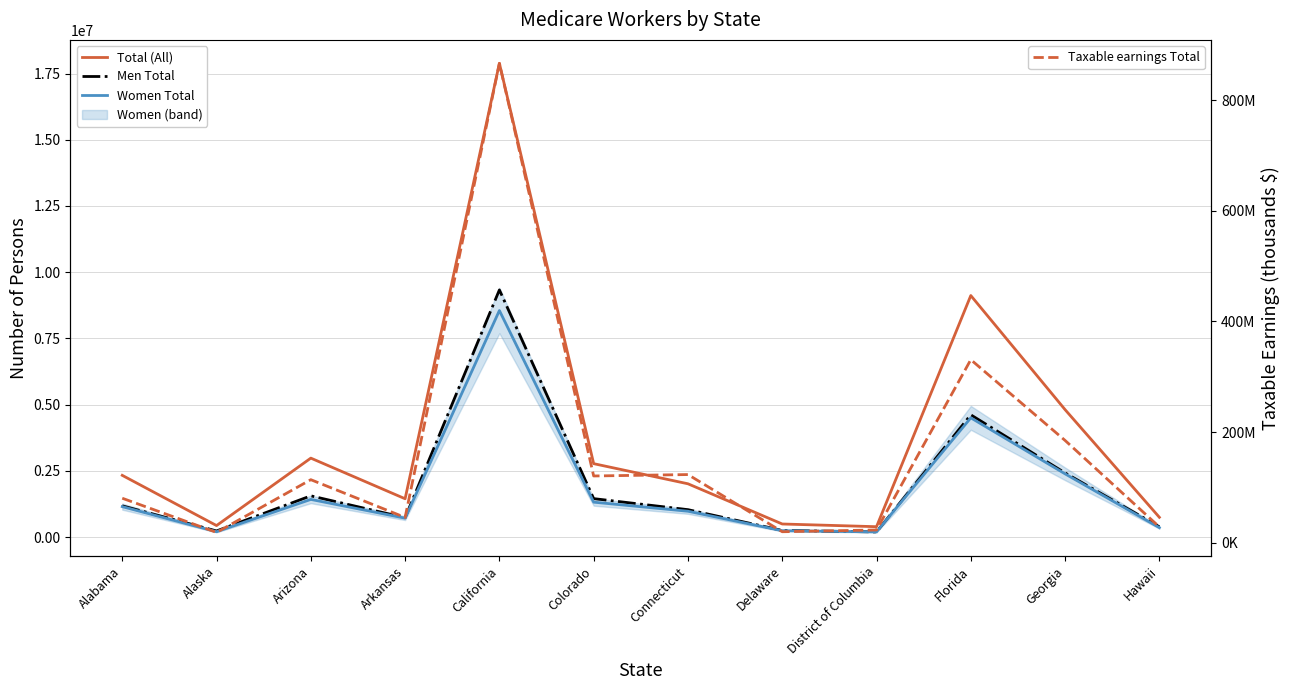

What is the label of the 10th point from the left?

Florida